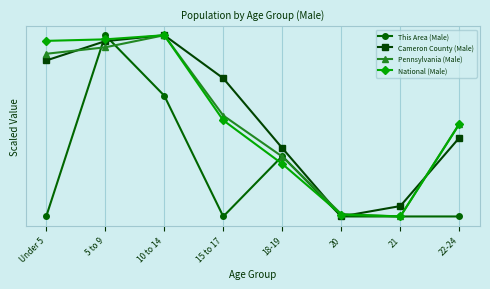

What are all the series names shown in the legend?

This Area (Male), Cameron County (Male), Pennsylvania (Male), National (Male)